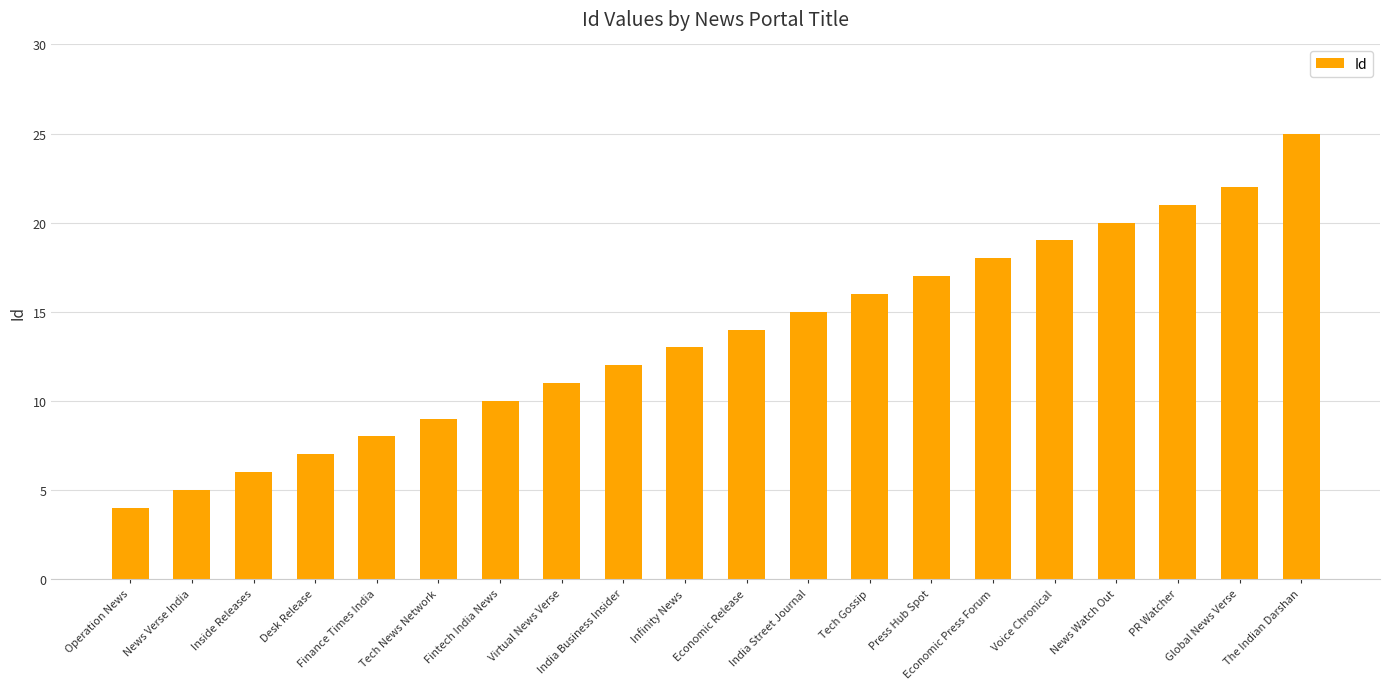

How many data points are less than 14?

10